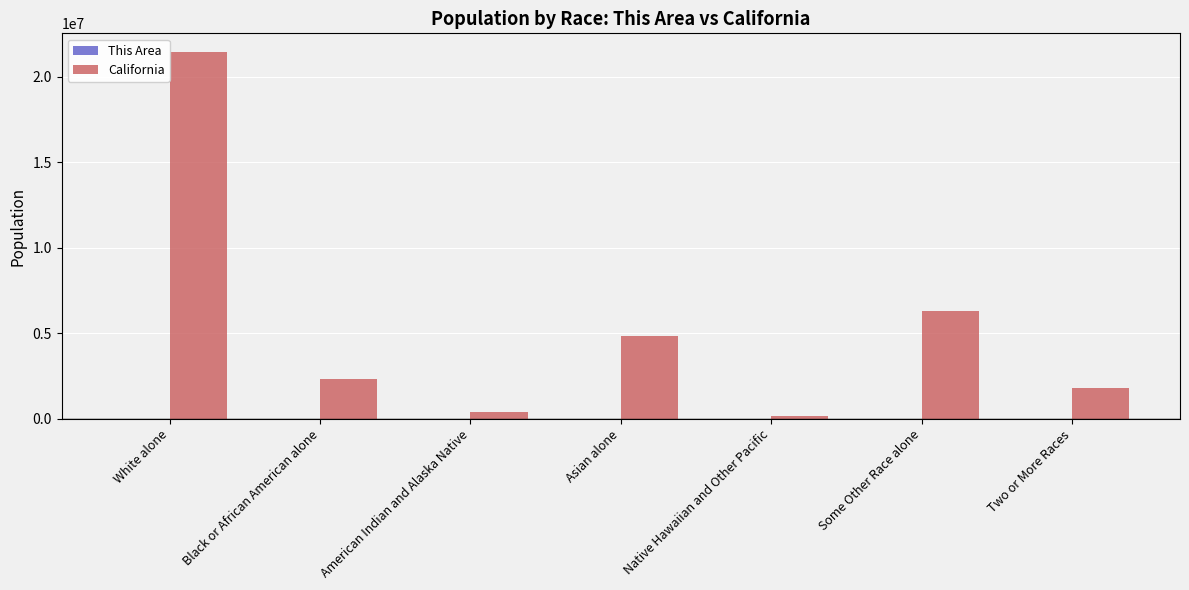

At which category is the sum across all series the highest?

White alone